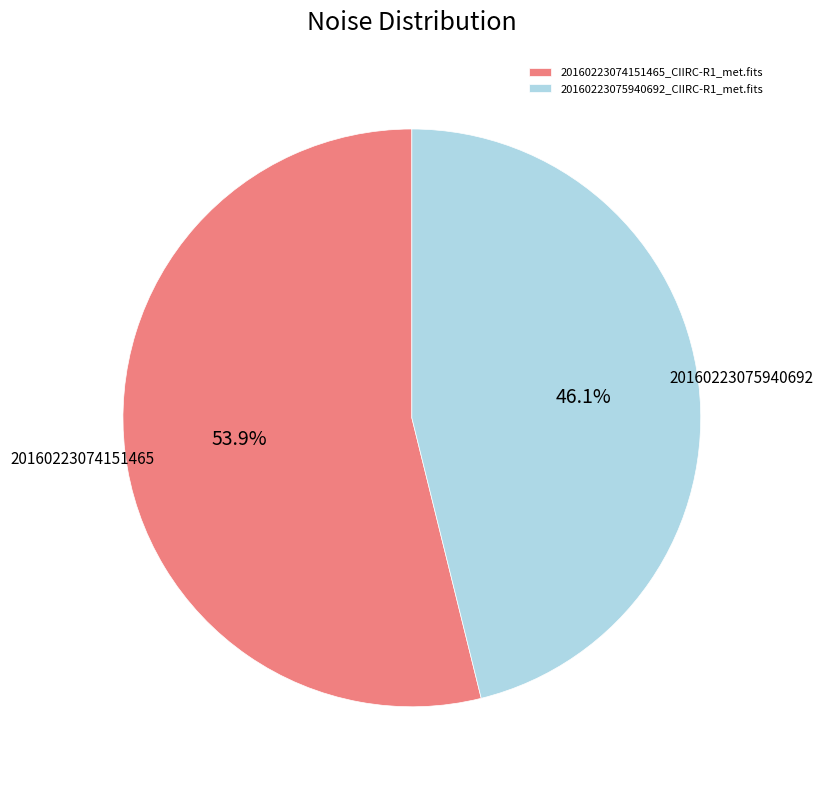

To the nearest percent, what is the average slice percentage?

50%